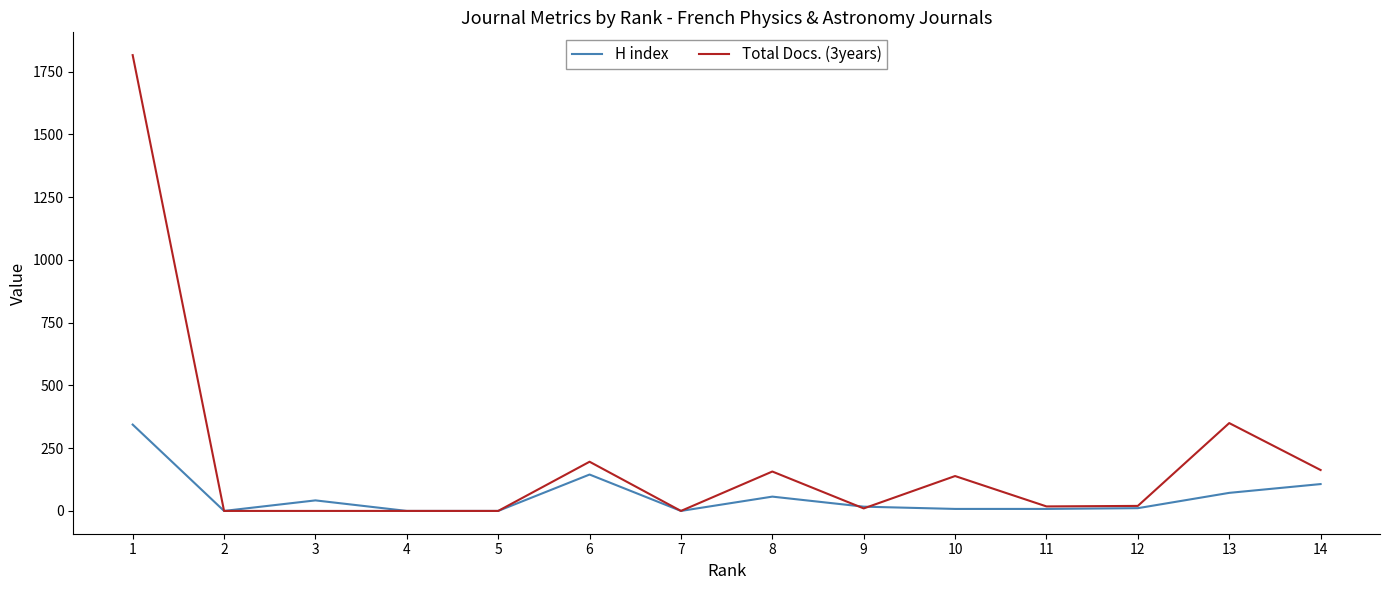

What is the greatest value displayed?

1816